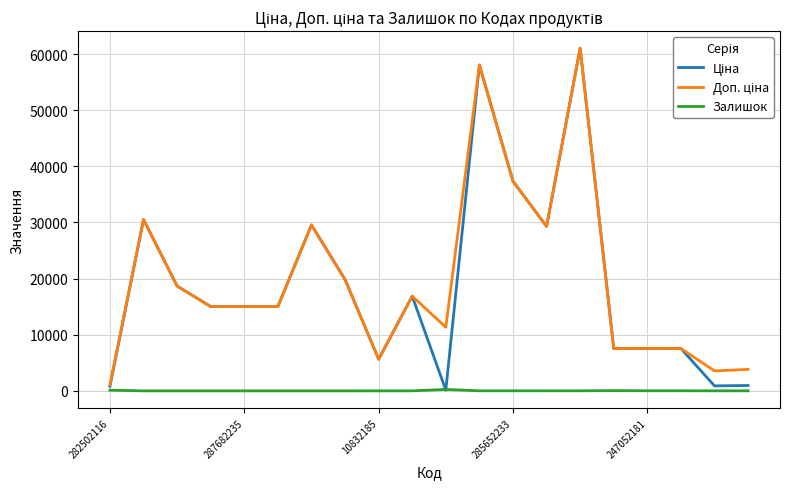

How many lines are shown in the chart?

3